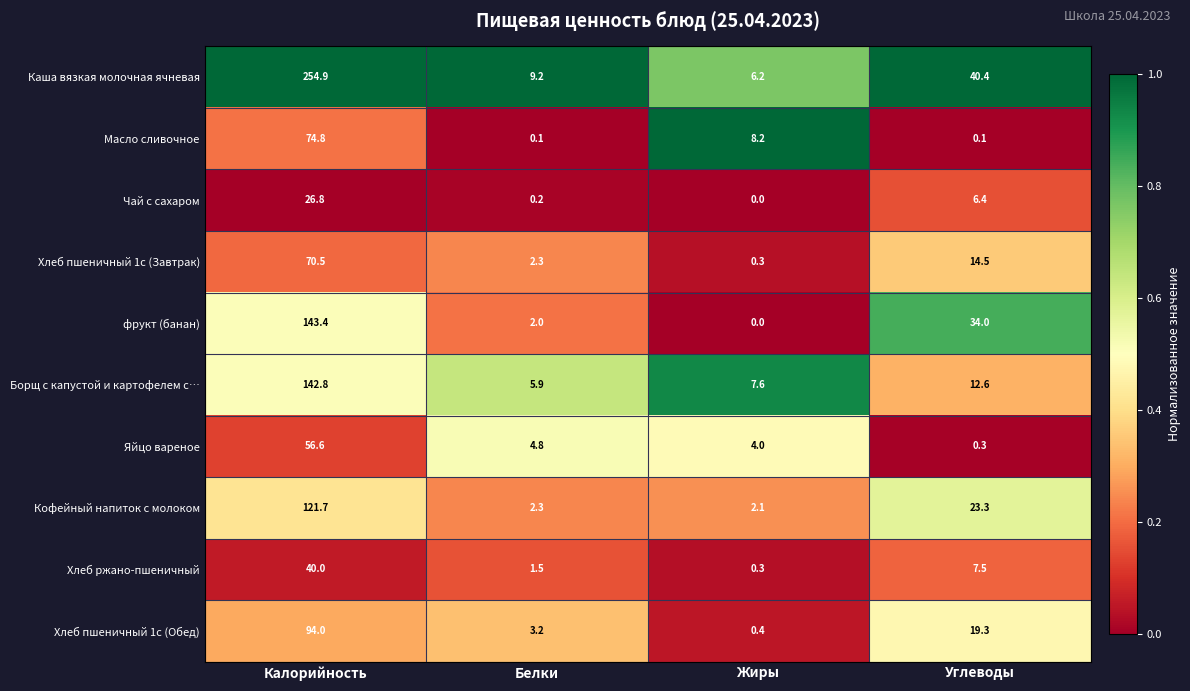

What is the difference between the second highest and minimum values in the Хлеб пшеничный 1с (Обед) series?

18.9